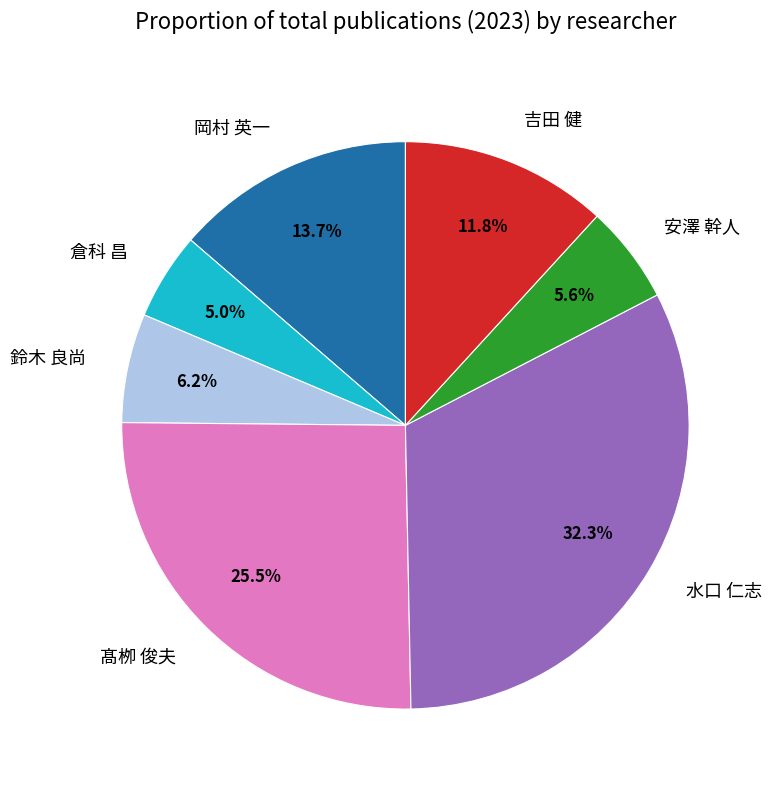

What is the ratio of the value at 水口 仁志 to the value at 髙栁 俊夫?

1.3